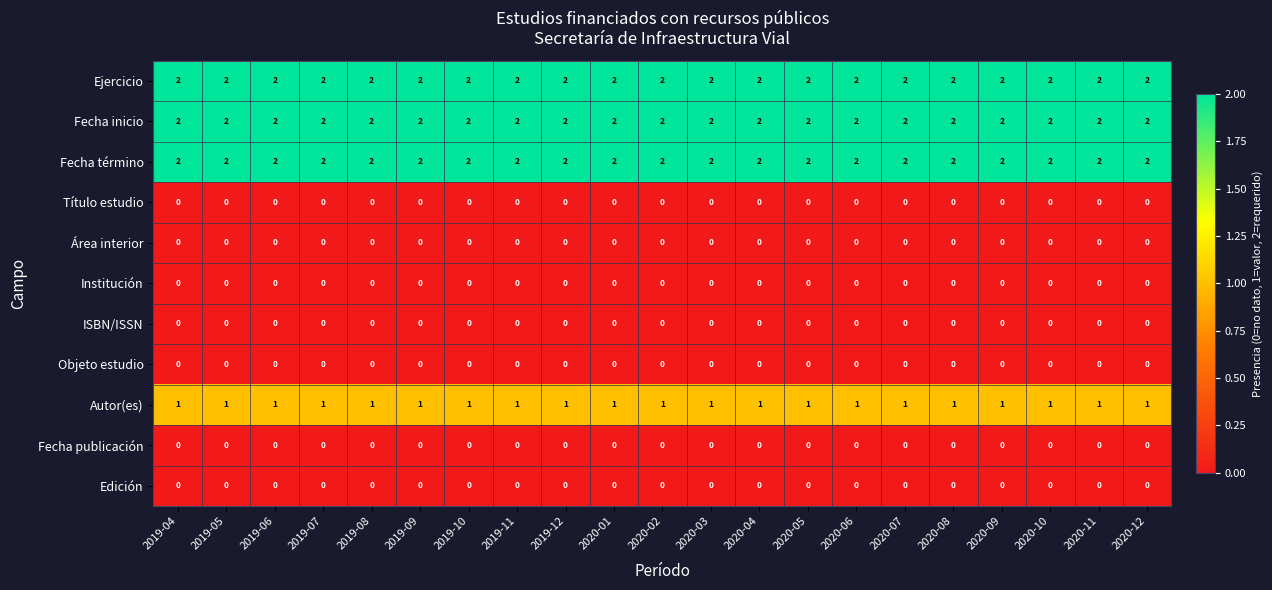

What is the total value across all series at 2020-09?

7